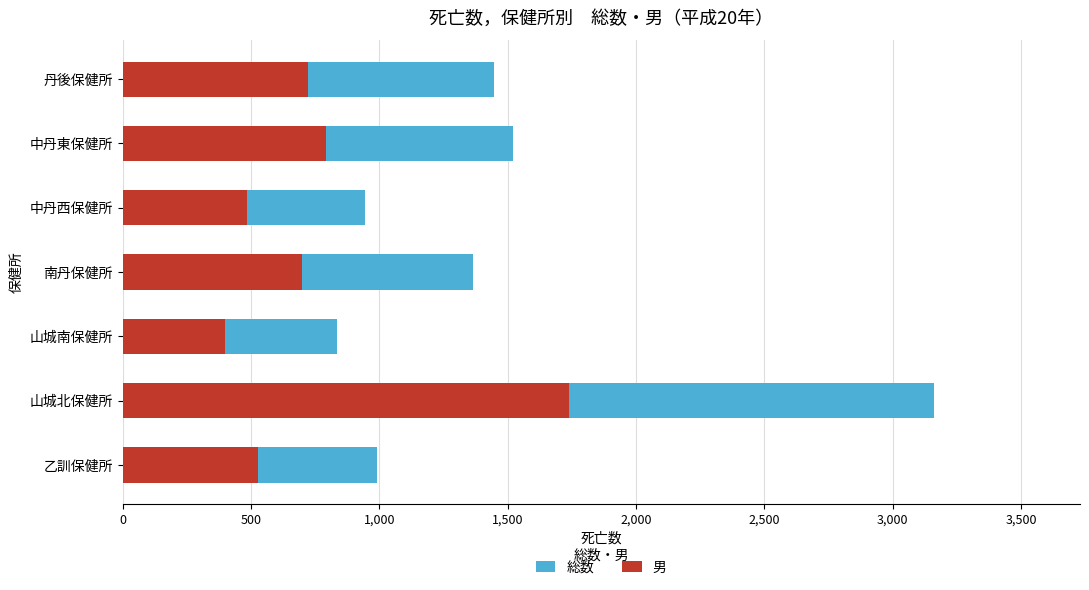

What is the difference between the second highest and minimum values in the 総数 series?

685